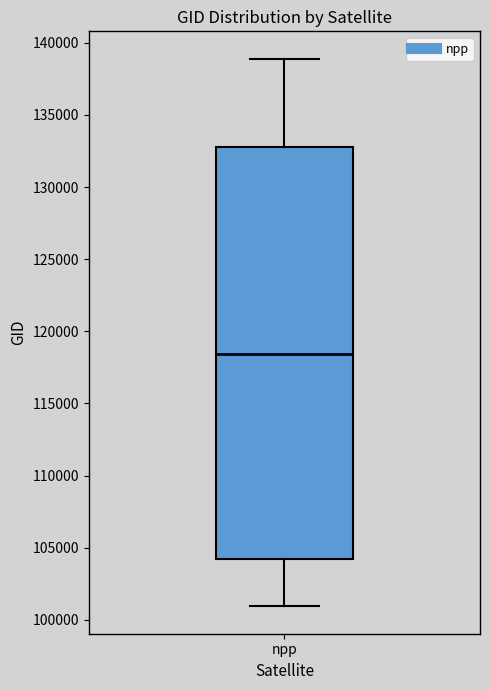

Read this box plot against the y-axis: the position of the median line, the range covered by the box, and the ends of both whiskers. The values are not printed on the chart, so give them approximately, as read against the axis.

median 118500, box 104000 to 133000, whiskers 101000 to 139000